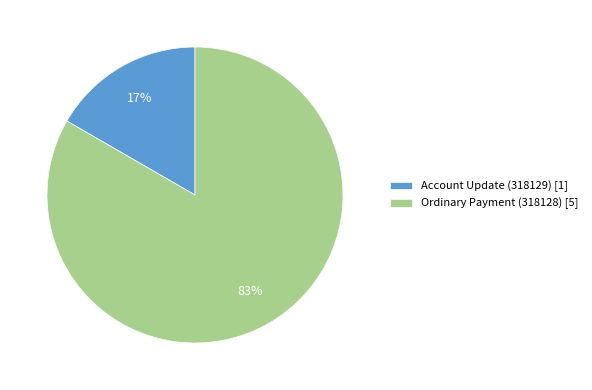

How many slices are in this pie chart?

2